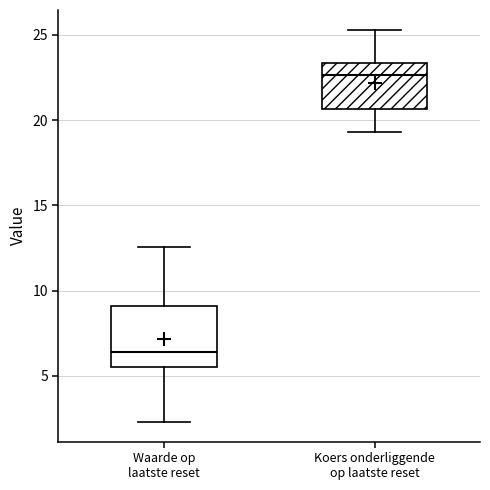

Where does the median line of the box for Waarde op laatste reset sit on the y-axis? The values are not printed on the chart, so give them approximately, as read against the axis.

6.5